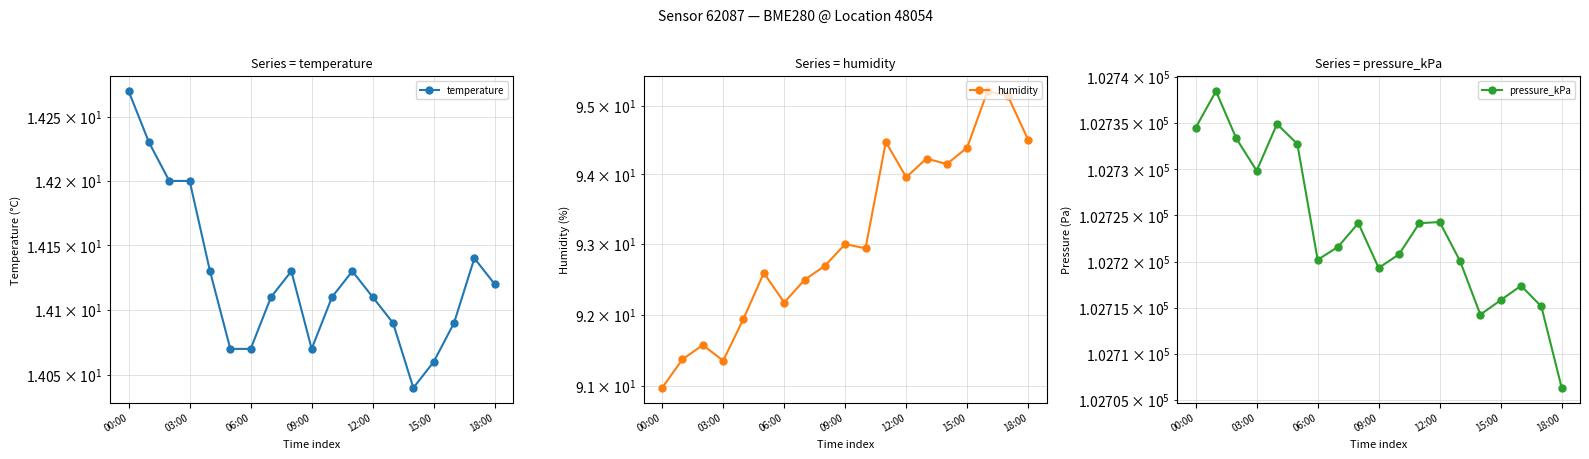

What is the difference between the second highest and minimum values in the pressure_kPa series?

28.6